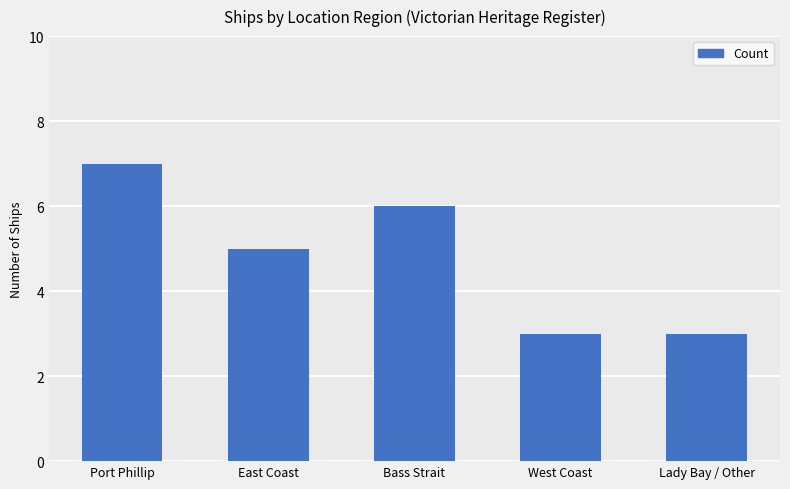

Reading right to left, extract all data points from this chart.

Lady Bay / Other=3	West Coast=3	Bass Strait=6	East Coast=5	Port Phillip=7